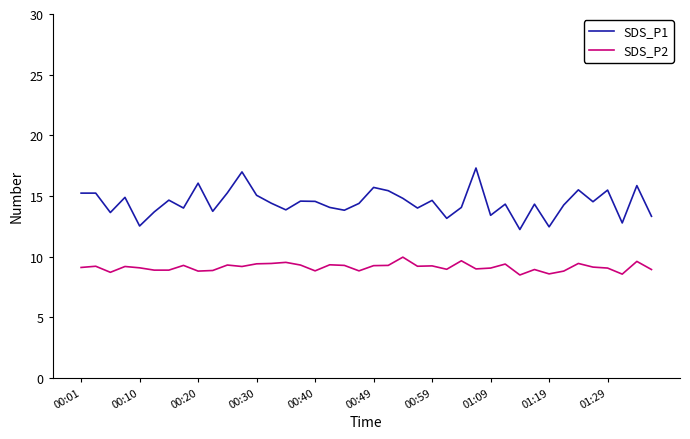

What is the minimum value shown in the chart?

8.5